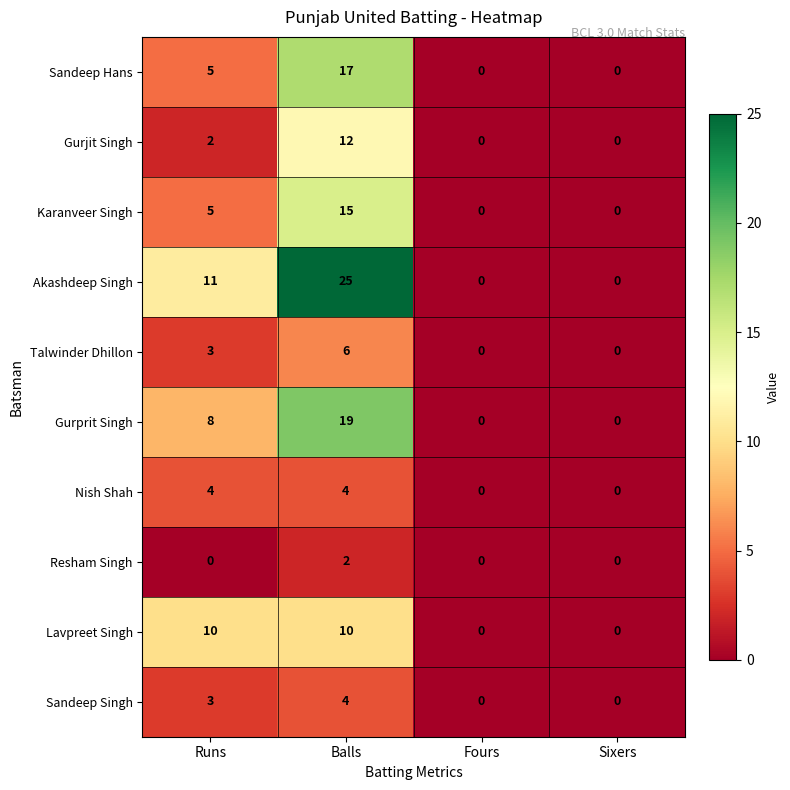

The Gurjit Singh series shows 0 at Sixers. True or false?

True